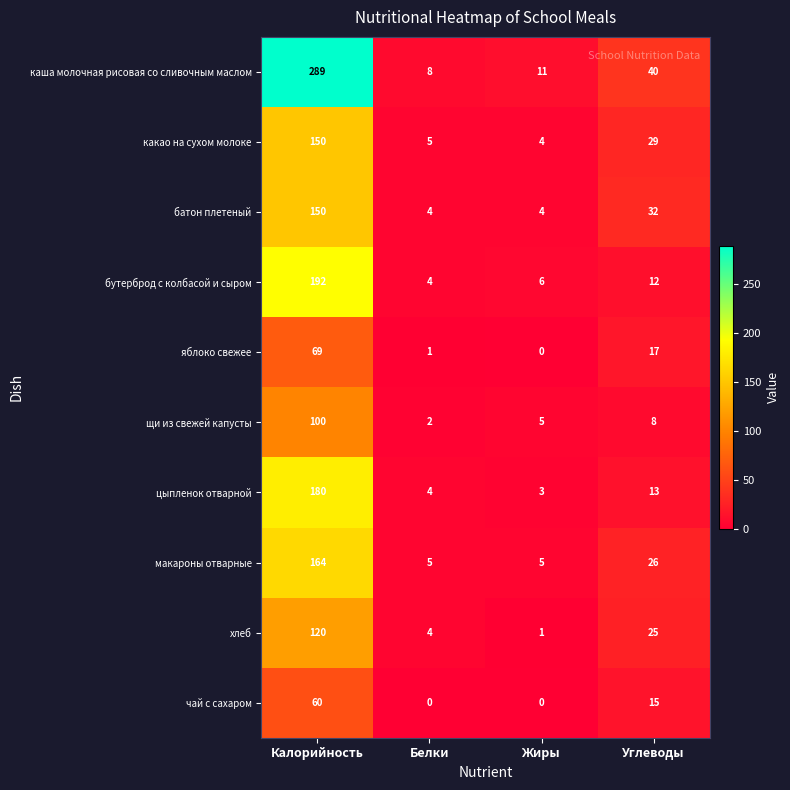

What is the difference between the highest and lowest values at Жиры?

11